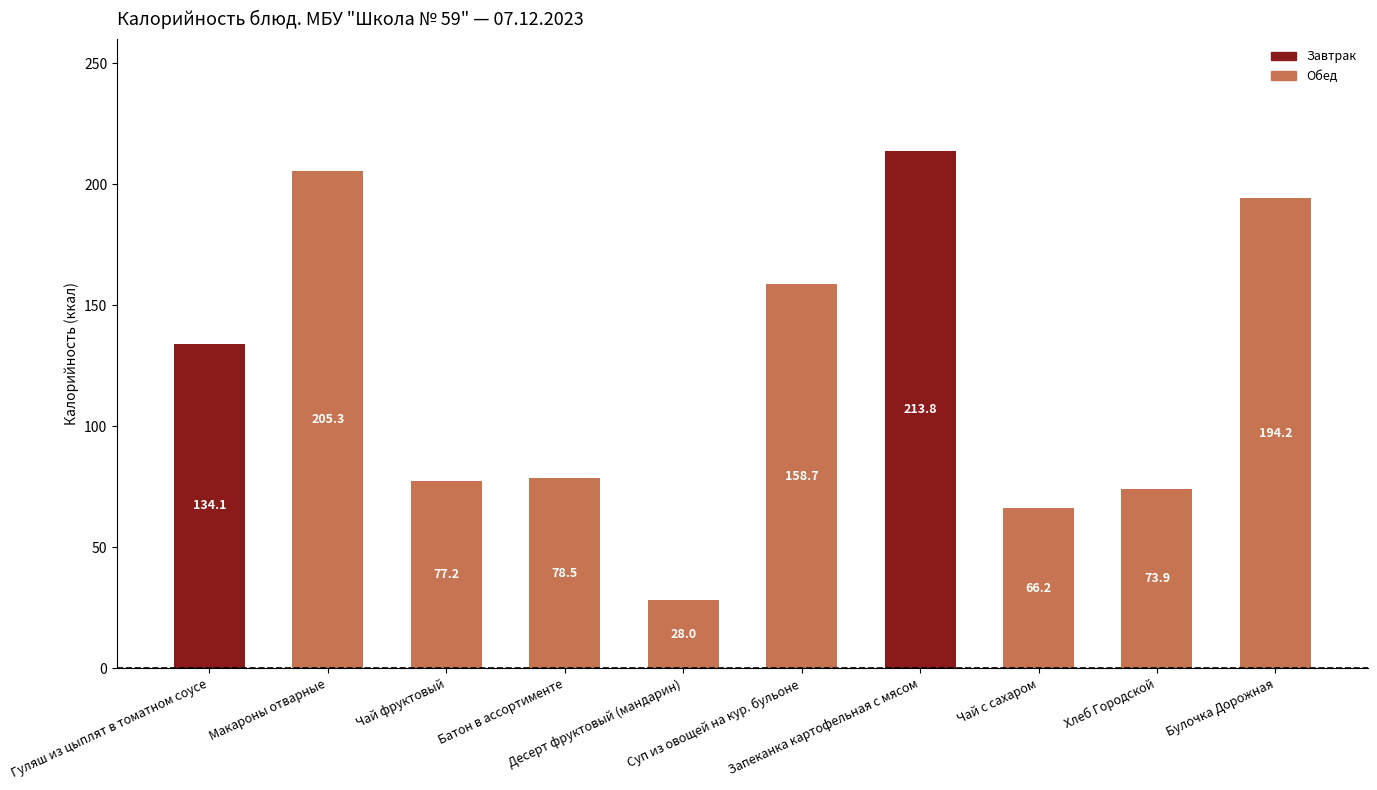

What is the change in value from Гуляш из цыплят в томатном соусе to Булочка Дорожная?

+60.1